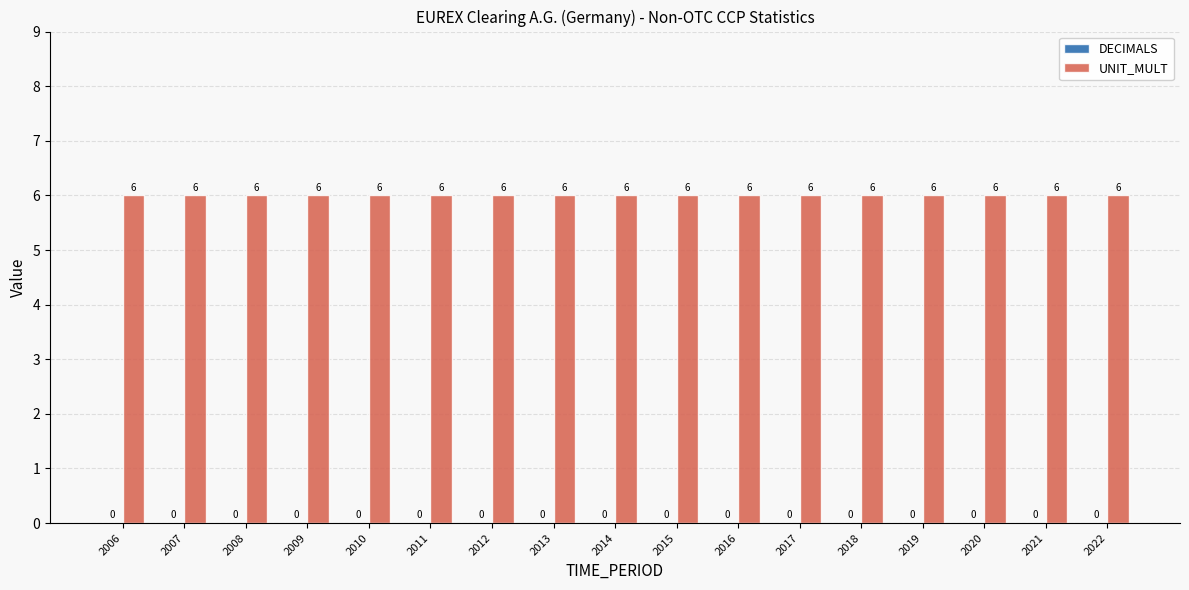

Does the chart contain any negative values?

No